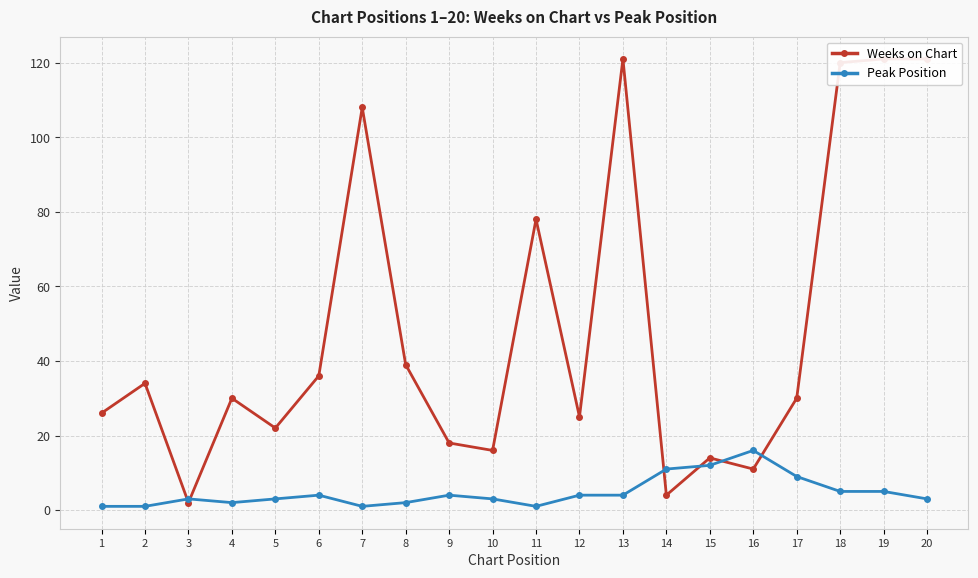

What is the difference between the Weeks on Chart values at 1 and 11?

52